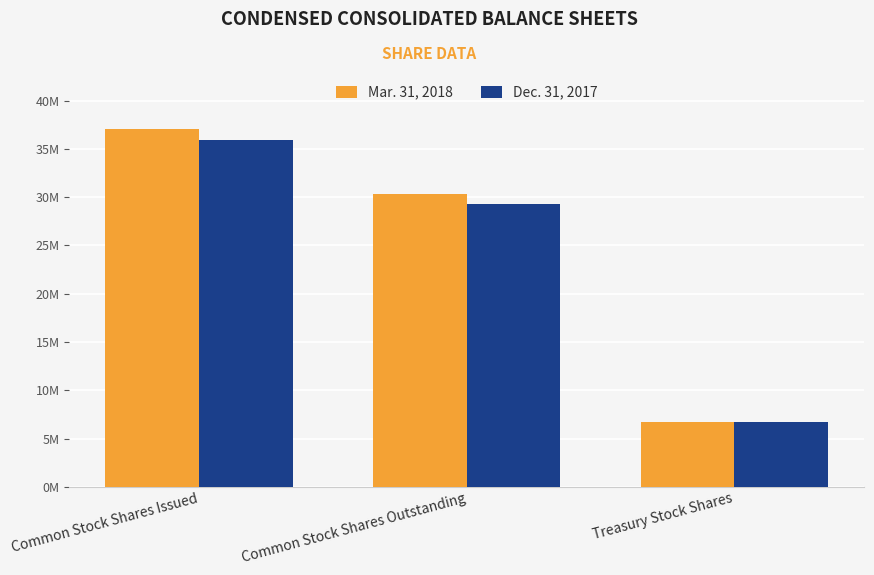

Which series has the widest spread of values?

Mar. 31, 2018